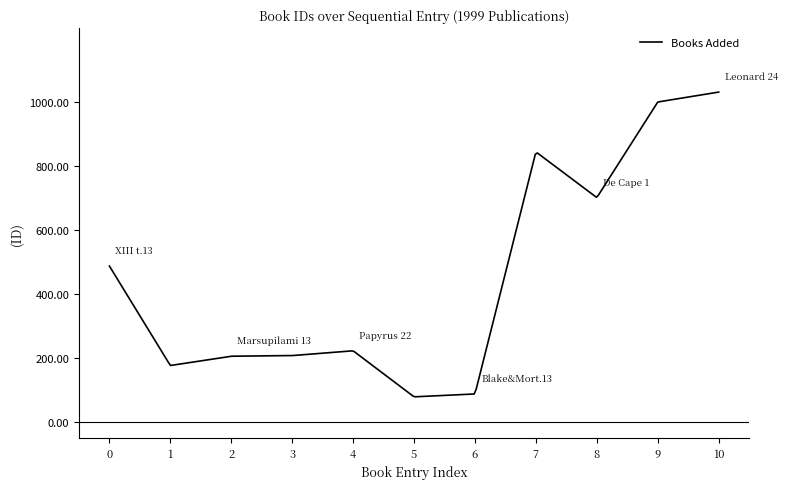

What is the greatest value displayed?

1031.0